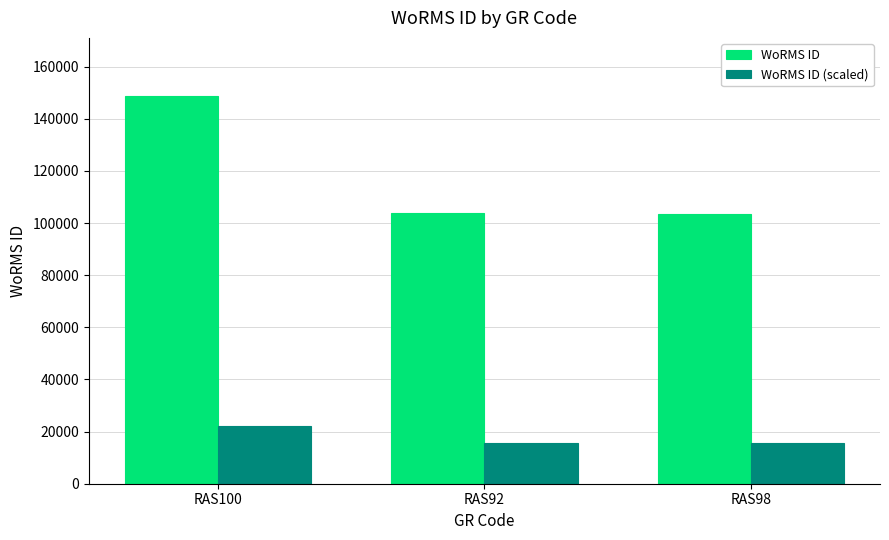

What is the lowest value of the WoRMS ID (scaled) series?

15515.9